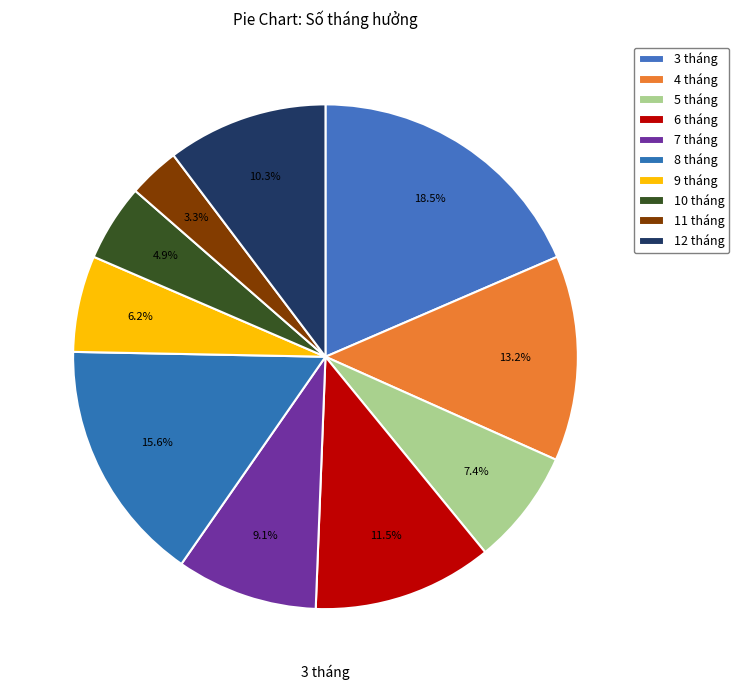

How many segments does this pie chart have?

10